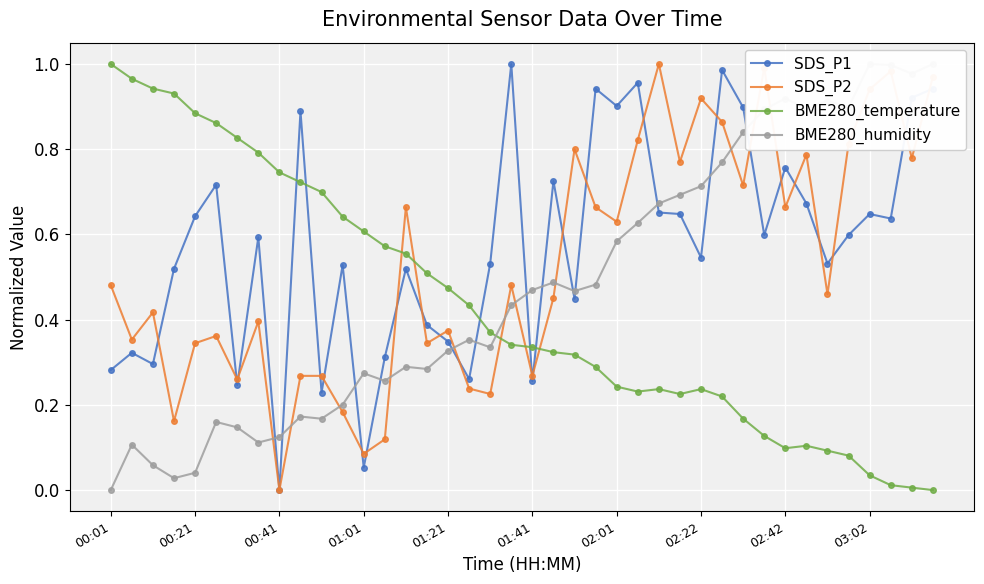

True or false: SDS_P1 has more than 0 points higher than both neighbors.

True